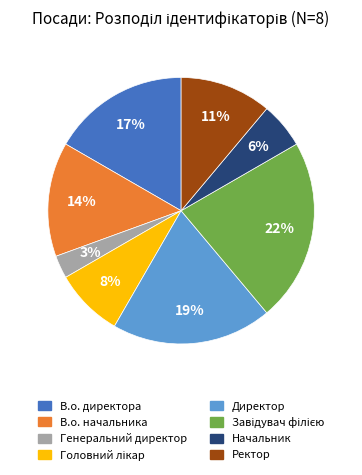

How many slices are in this pie chart?

8